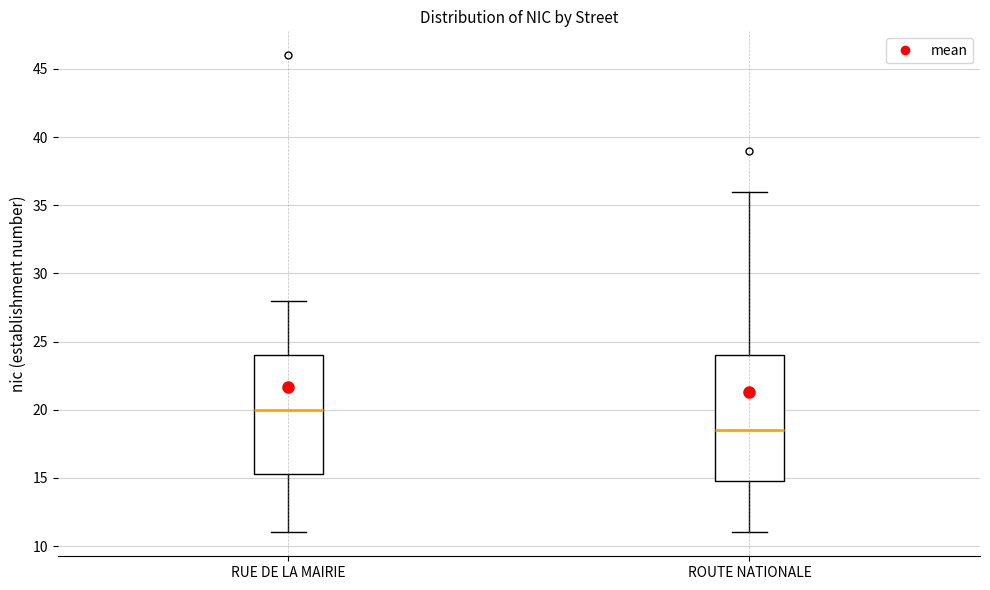

Which box is the tallest, from its lower edge to its upper edge?

ROUTE NATIONALE